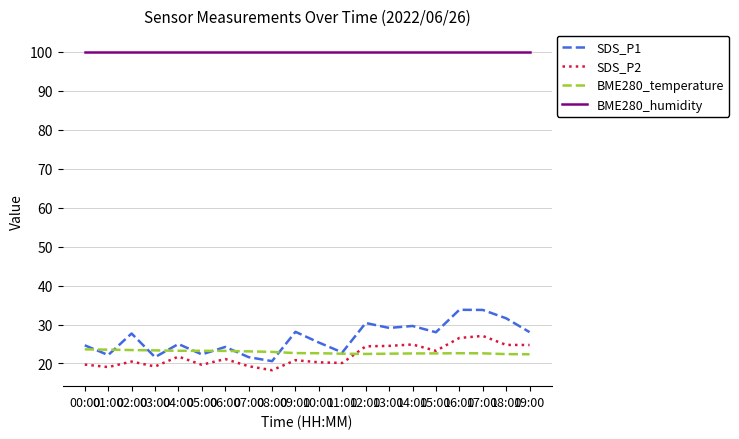

The value of SDS_P1 at 04:00 is 43.9. True or false?

False